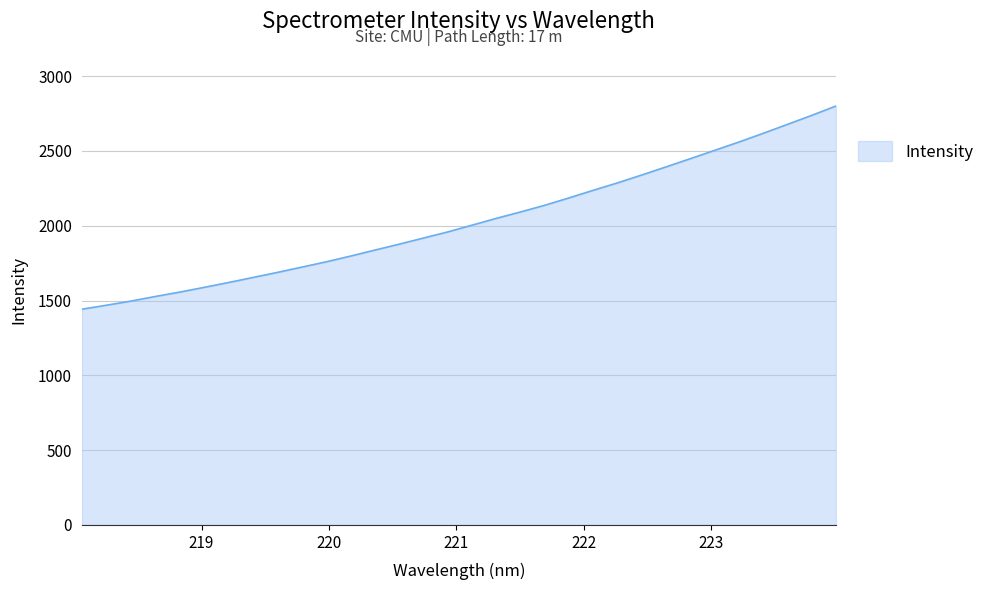

What is the difference between the maximum and minimum values?

1358.1